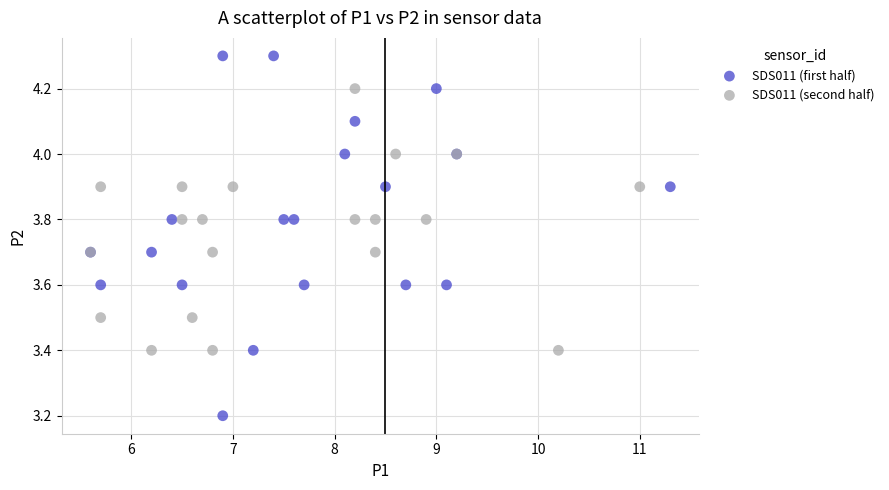

Which series has the largest Y range (max minus min)?

SDS011 (first half)